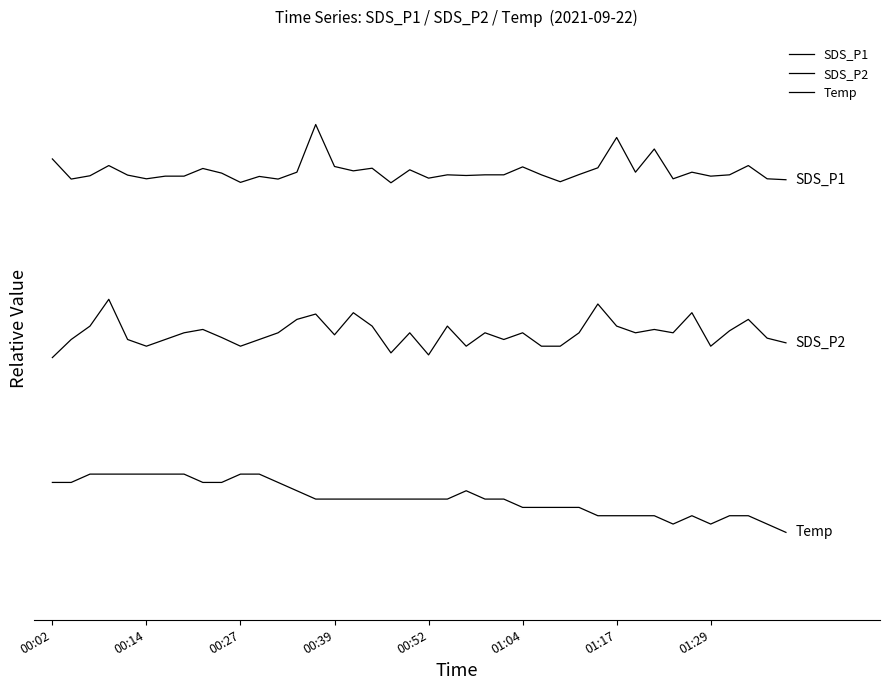

Does the chart have visible grid lines?

No